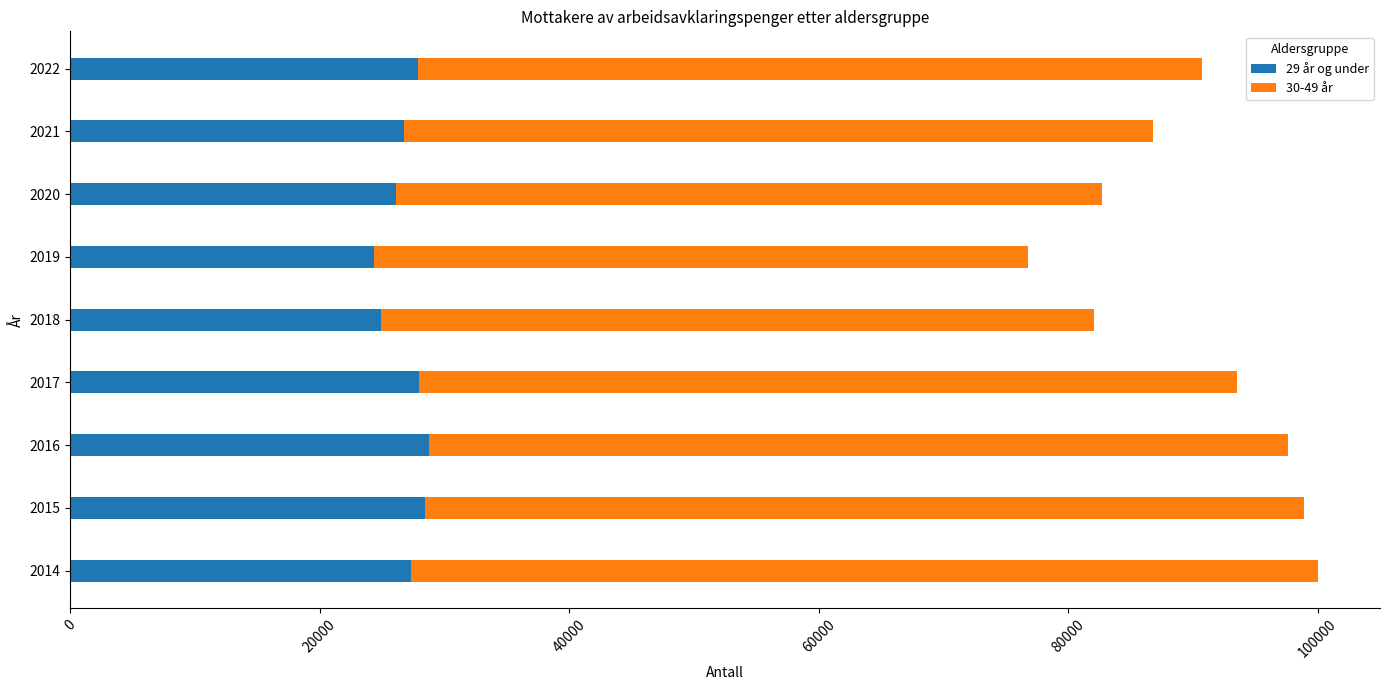

The value of 29 år og under at 2014 is 47777. True or false?

False